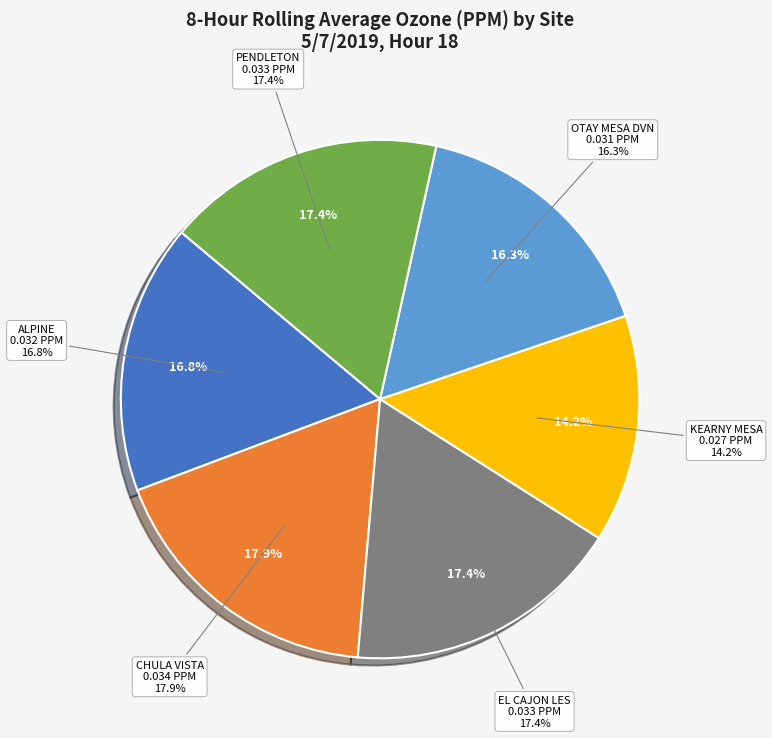

What percentage is the KEARNY MESA slice, to the nearest percent?

14%